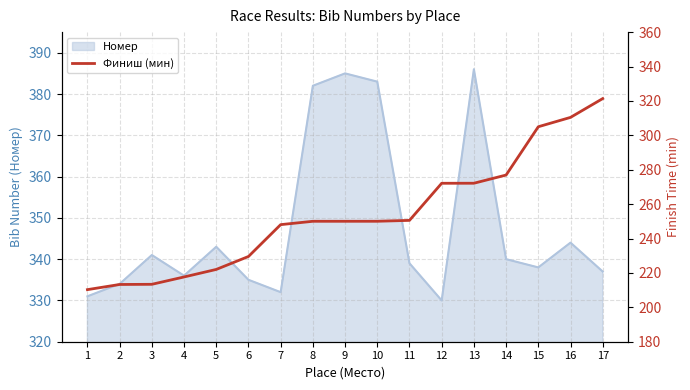

How many lines are shown in the chart?

1